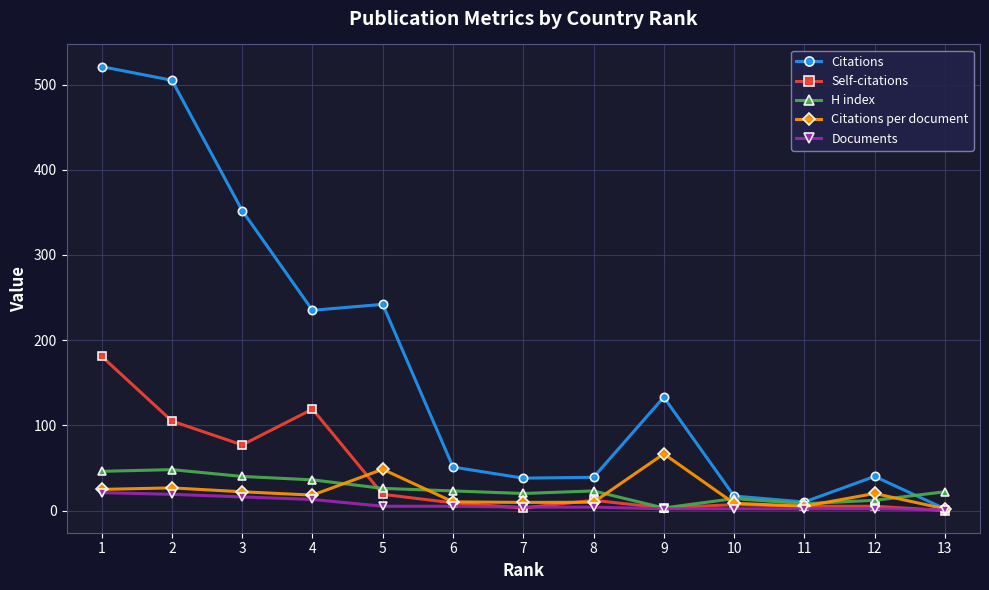

Where does the Self-citations series first go above 9?

1